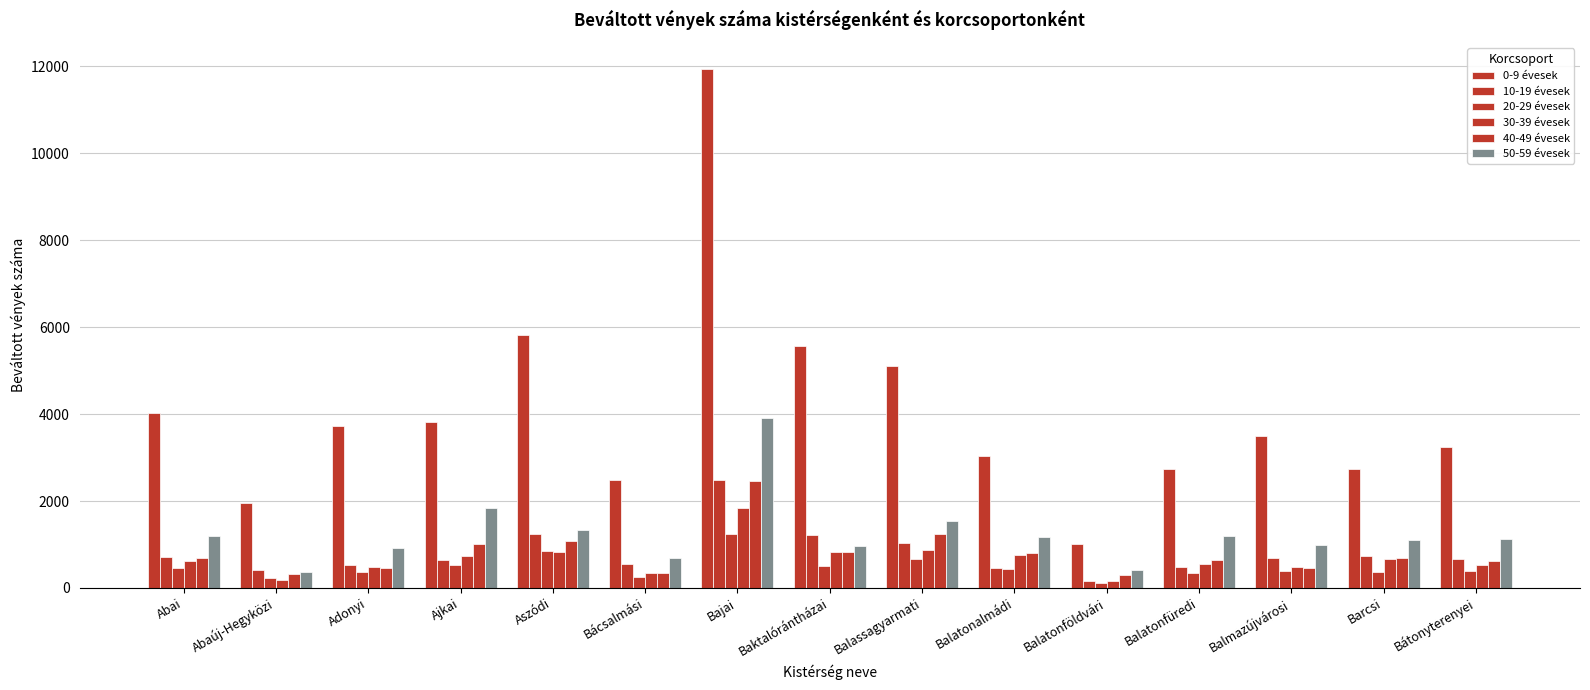

List the series in order of their peak value, highest first.

0-9 évesek, 50-59 évesek, 10-19 évesek, 40-49 évesek, 30-39 évesek, 20-29 évesek